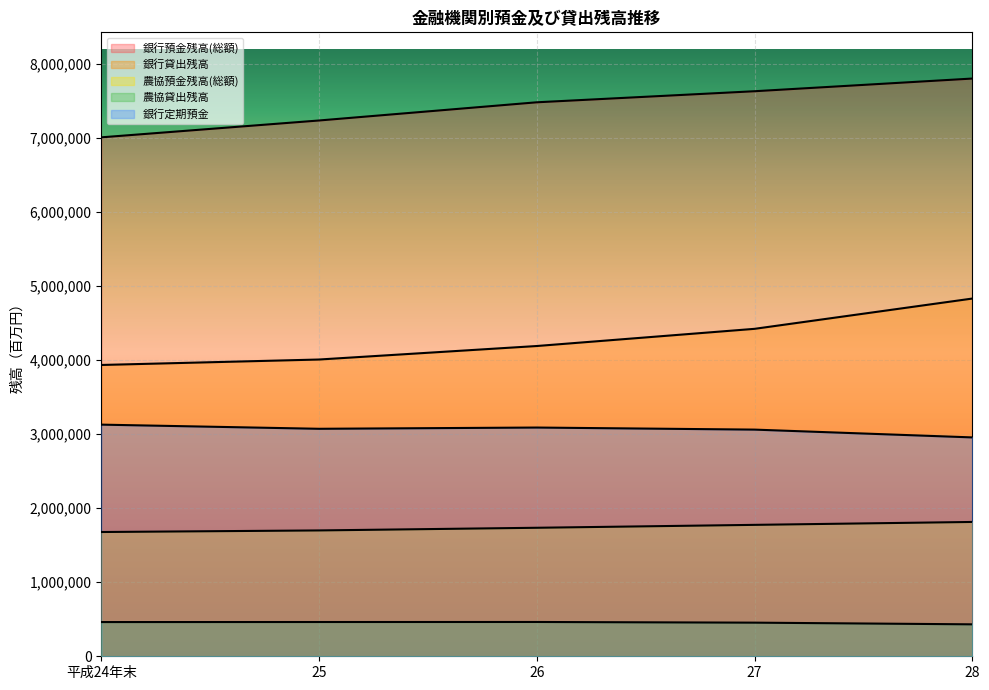

What is the value of the 農協貸出残高 point at the 4th from the left?

454101